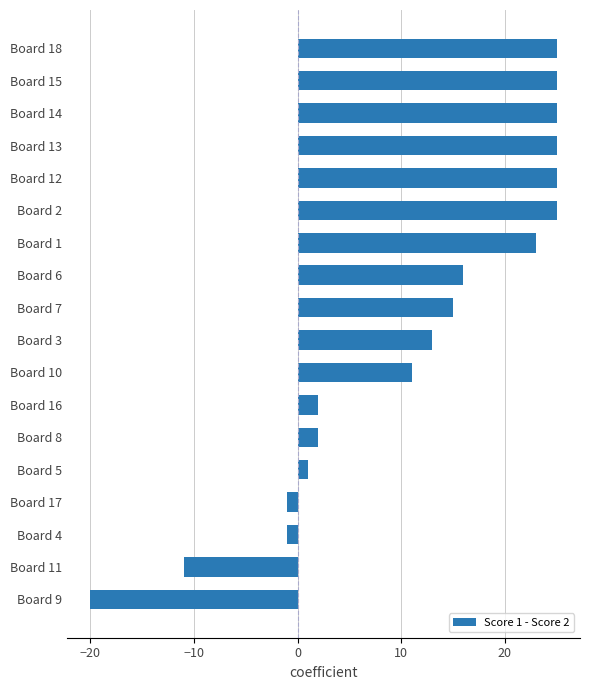

Reading top to bottom, extract all data points from this chart.

Board 18=25	Board 15=25	Board 14=25	Board 13=25	Board 12=25	Board 2=25	Board 1=23	Board 6=16	Board 7=15	Board 3=13	Board 10=11	Board 16=2	Board 8=2	Board 5=1	Board 17=-1	Board 4=-1	Board 11=-11	Board 9=-20